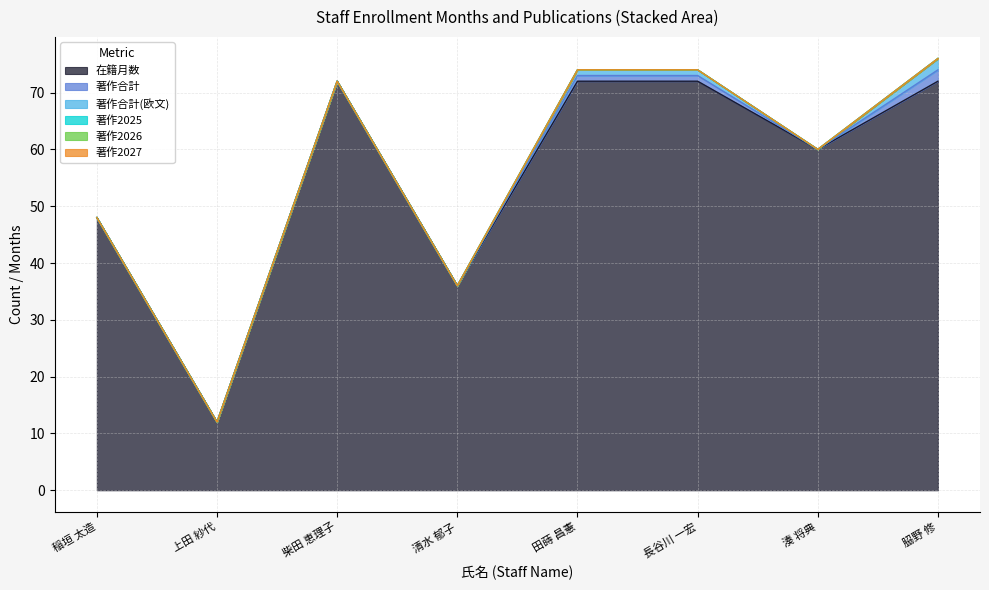

How many lines are shown in the chart?

6